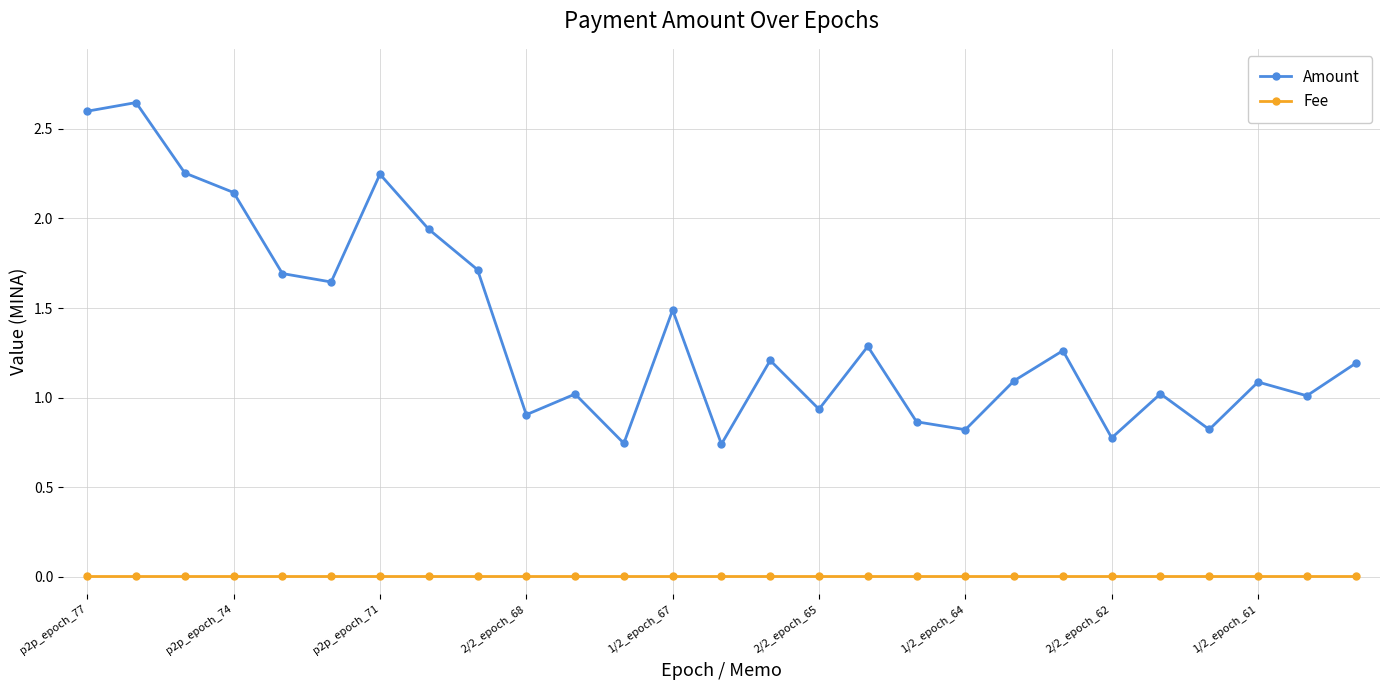

Which series has the widest spread of values?

Amount